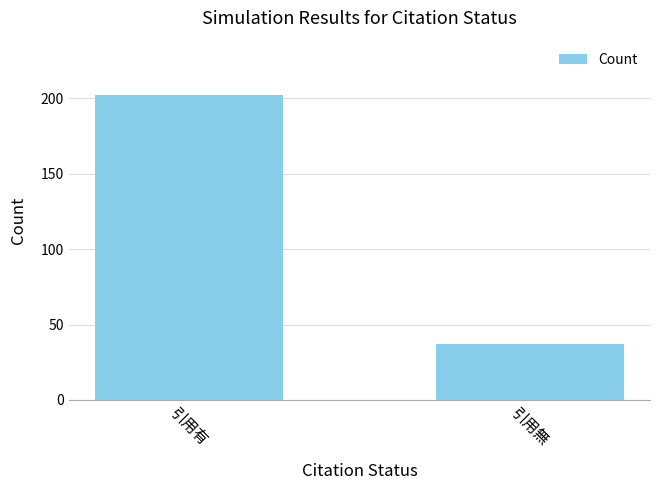

Rank the categories by value from highest to lowest.

引用有, 引用無